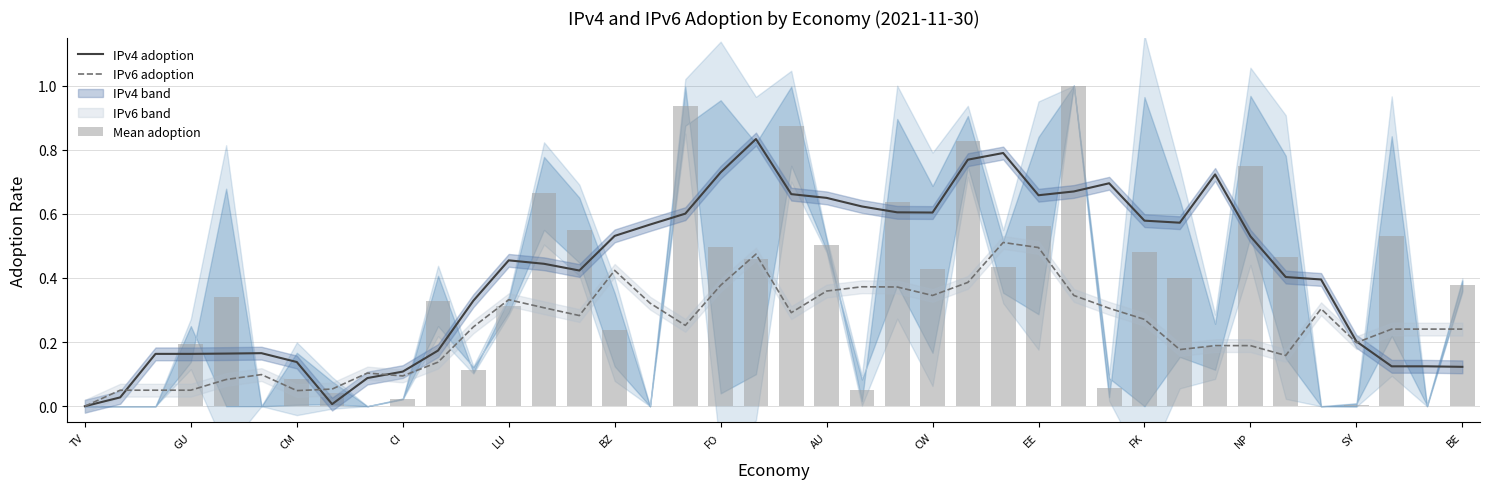

Where is IPv6 adoption nearest to the value 0?

TV